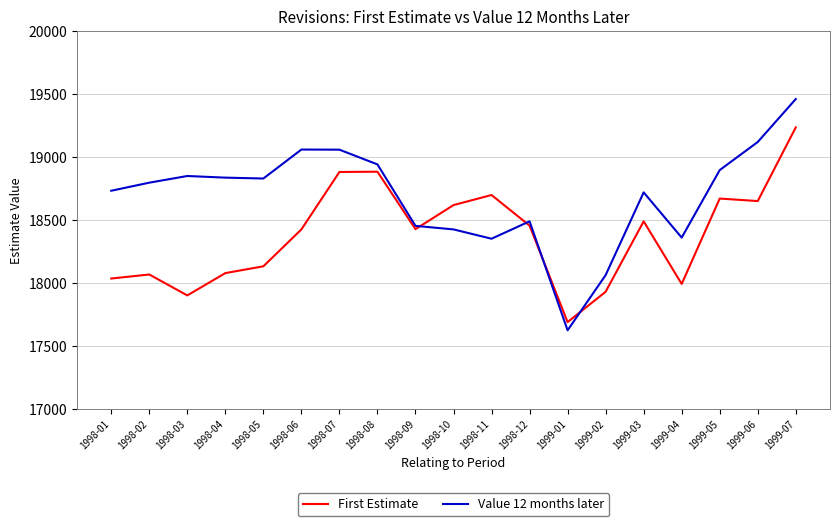

At 1998-06, list the series in order from smallest to largest.

First Estimate, Value 12 months later